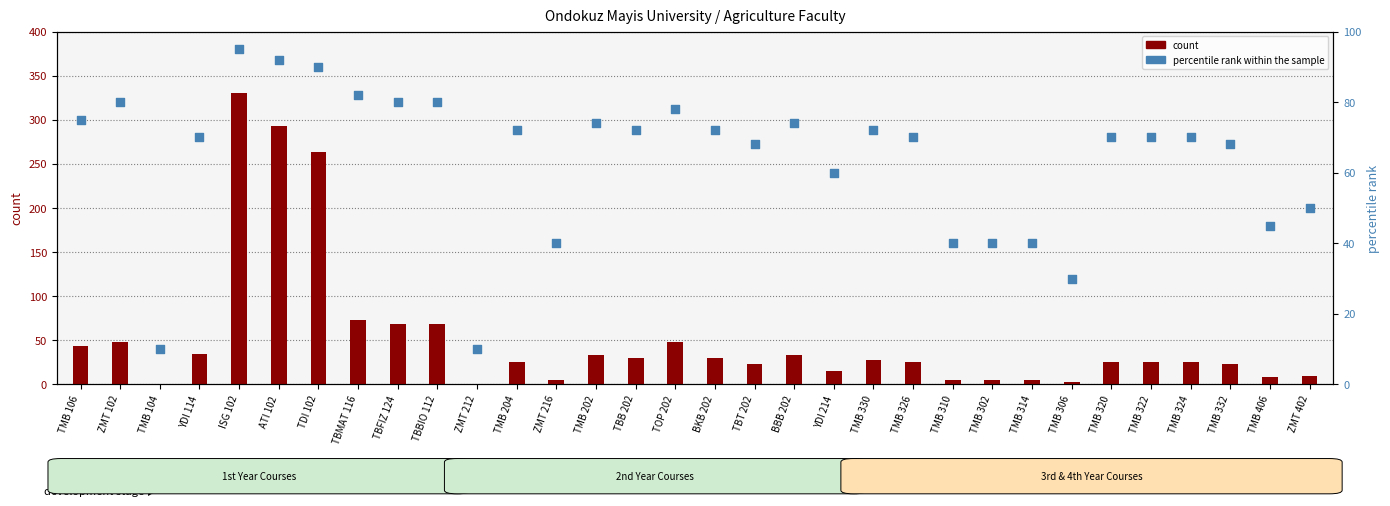

Is the value of count at YDI 214 greater than the value of percentile rank within the sample at ZMT 212?

Yes